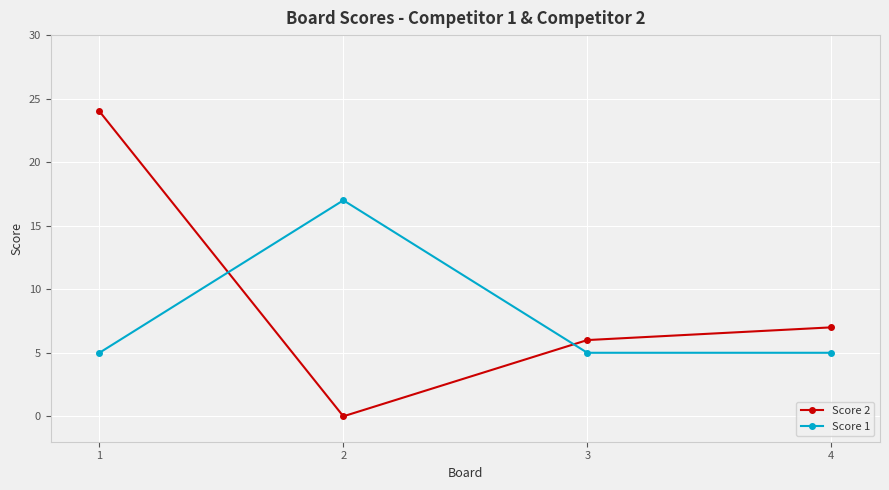

Is this an area chart (filled region under the line)?

No